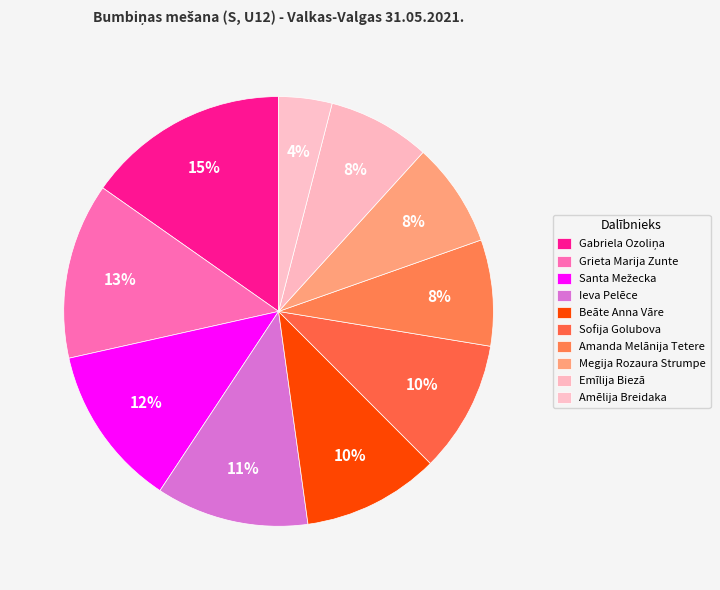

Is it true that Megija Rozaura Strumpe is 8% of the pie?

True